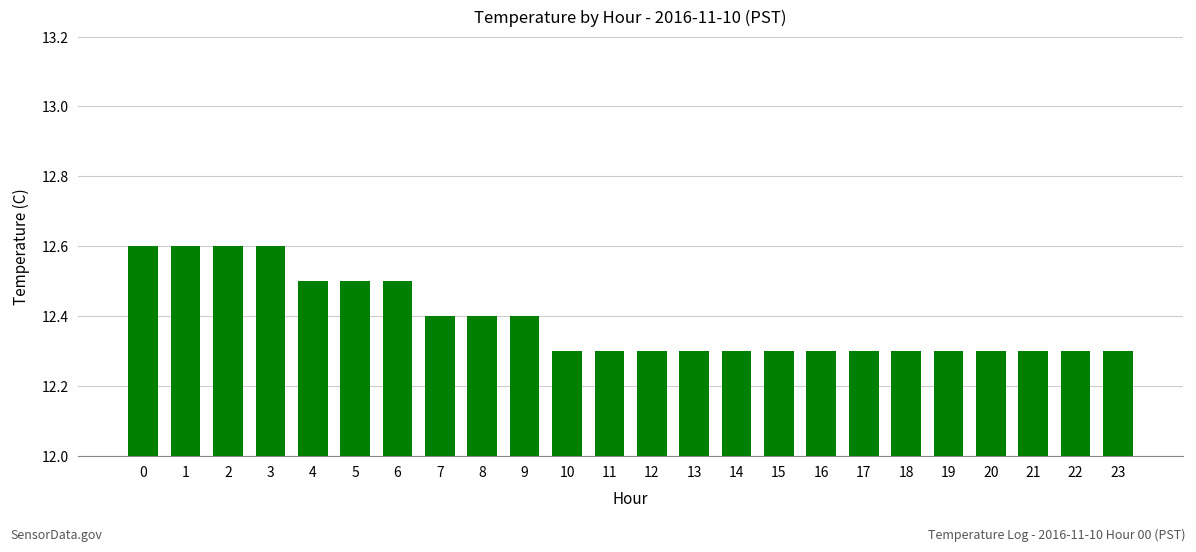

What is the smallest value displayed?

12.3